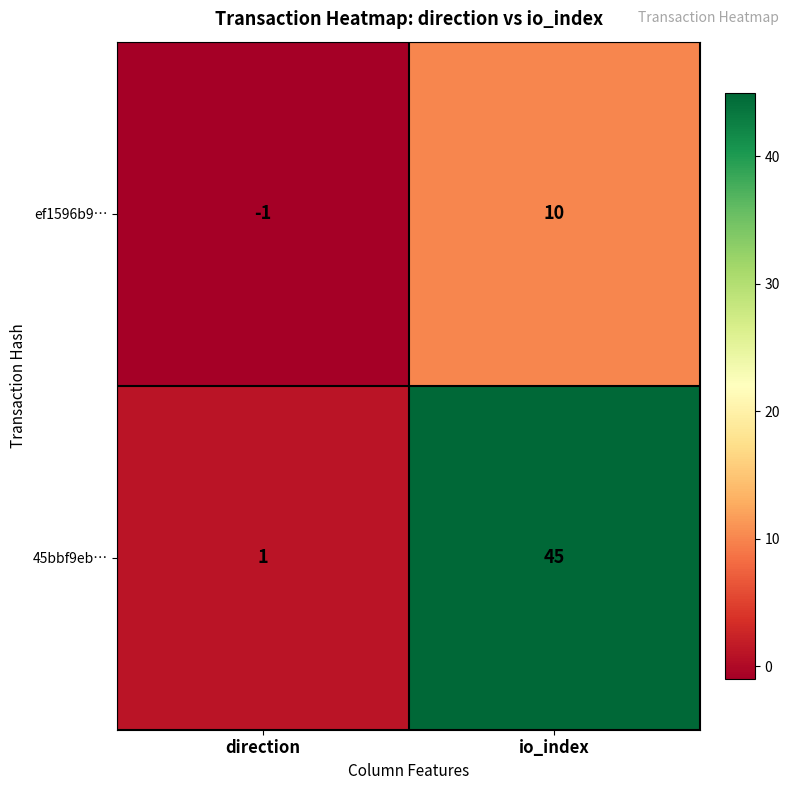

At io_index, list the series in order from smallest to largest.

ef1596b9…, 45bbf9eb…